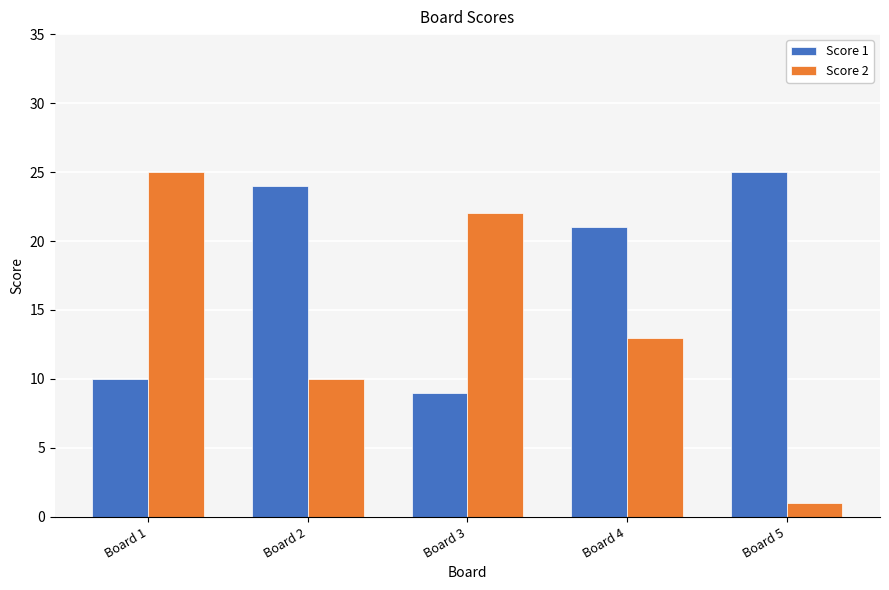

What is the value of the Score 2 bar at the 4th from the left?

13